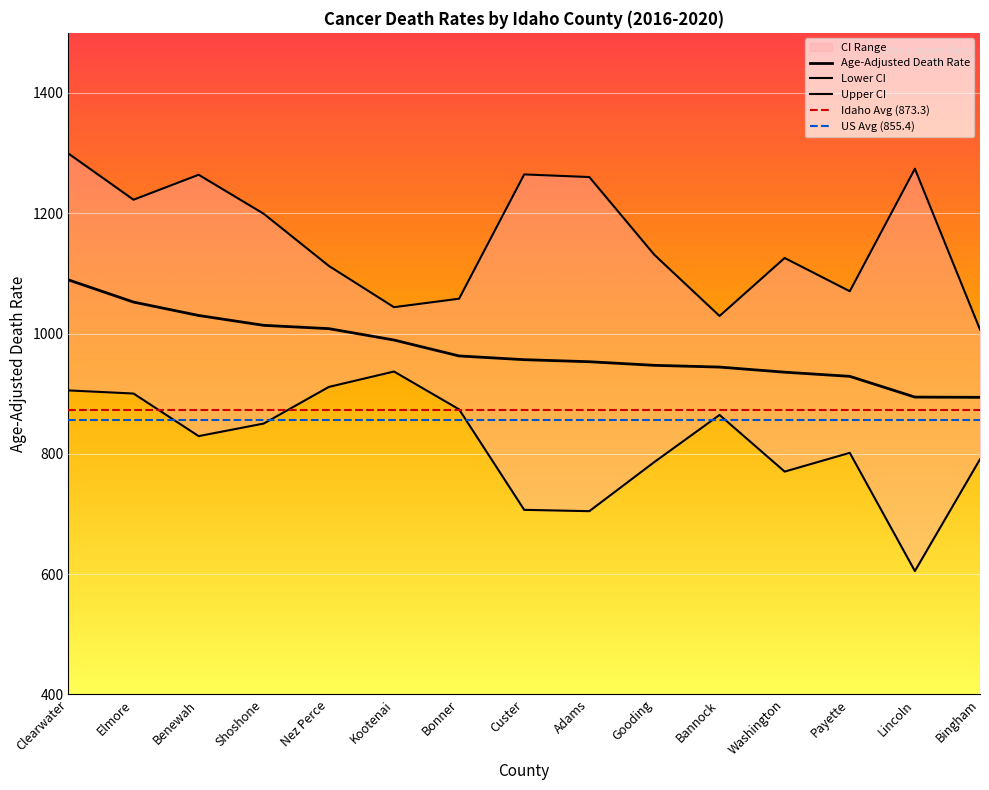

Reading left to right, list all the values displayed in this chart.

Age-Adjusted Death Rate: Clearwater=1089.2	Elmore=1052.3	Benewah=1030.0	Shoshone=1013.6	Nez Perce=1008.1	Kootenai=989.2	Bonner=962.7	Custer=956.5	Adams=953.1	Gooding=947.1	Bannock=944.2	Washington=935.7	Payette=928.8	Lincoln=894.3	Bingham=893.9
Lower CI: Clearwater=905.4	Elmore=900.2	Benewah=829.4	Shoshone=850.3	Nez Perce=911.2	Kootenai=936.8	Bonner=873.9	Custer=706.8	Adams=704.6	Gooding=786.4	Bannock=864.6	Washington=770.4	Payette=801.6	Lincoln=605.0	Bingham=790.9
Upper CI: Clearwater=1299.3	Elmore=1222.5	Benewah=1264.0	Shoshone=1199.1	Nez Perce=1112.4	Kootenai=1043.8	Bonner=1057.9	Custer=1264.6	Adams=1260.2	Gooding=1130.8	Bannock=1029.2	Washington=1125.6	Payette=1070.3	Lincoln=1274.0	Bingham=1006.6